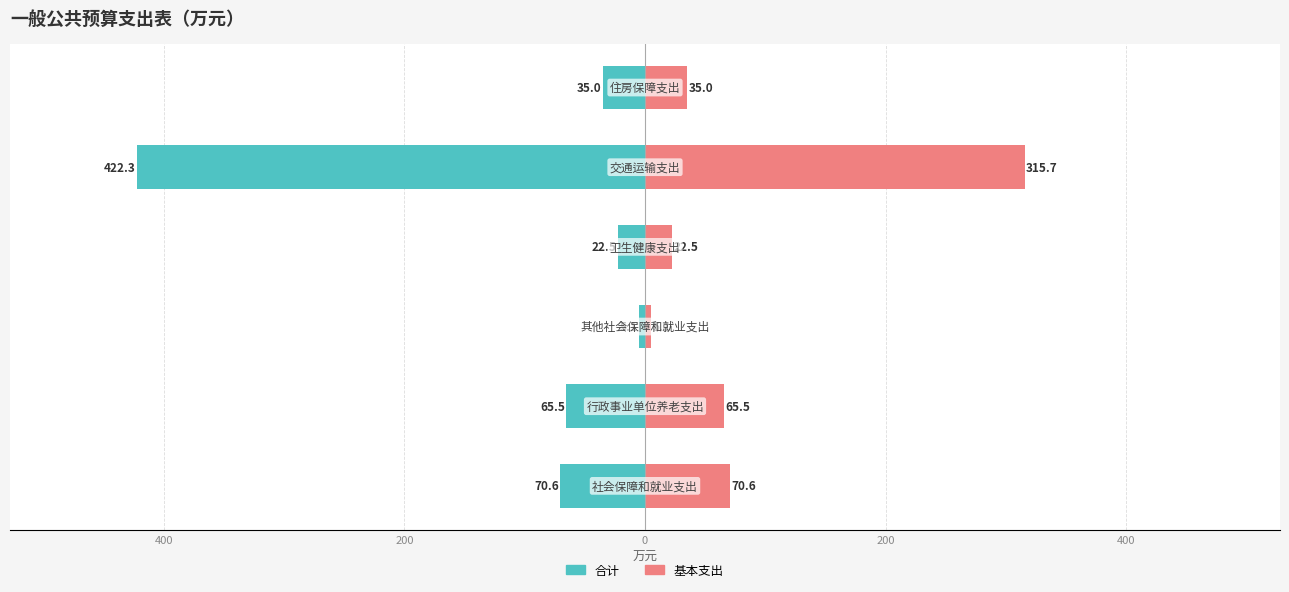

Is it true that 合计 equals -422.3 at 200?

True